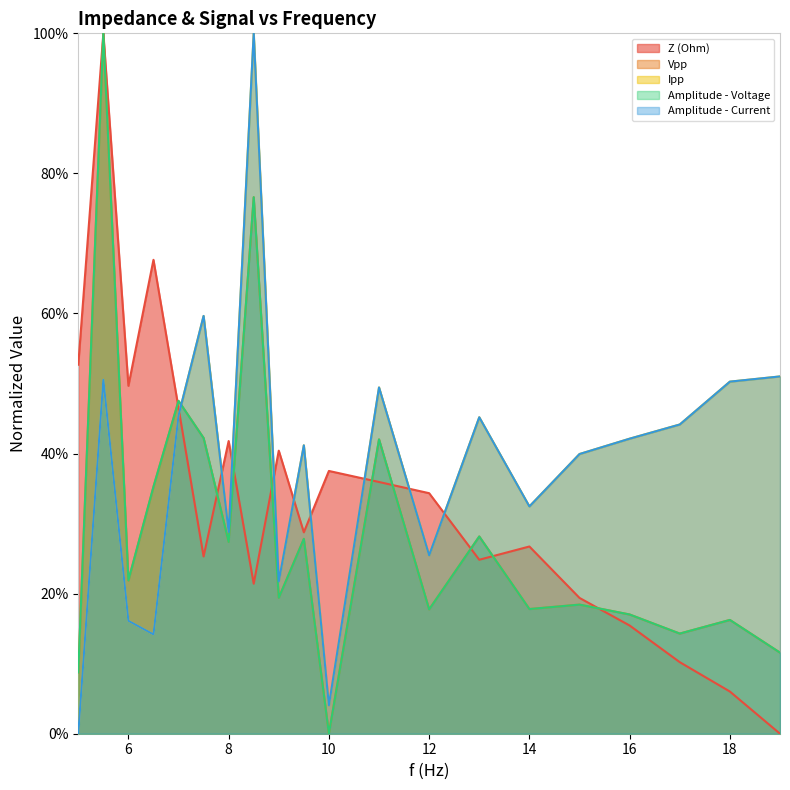

The value of Ipp at 14 is 0.3. True or false?

True